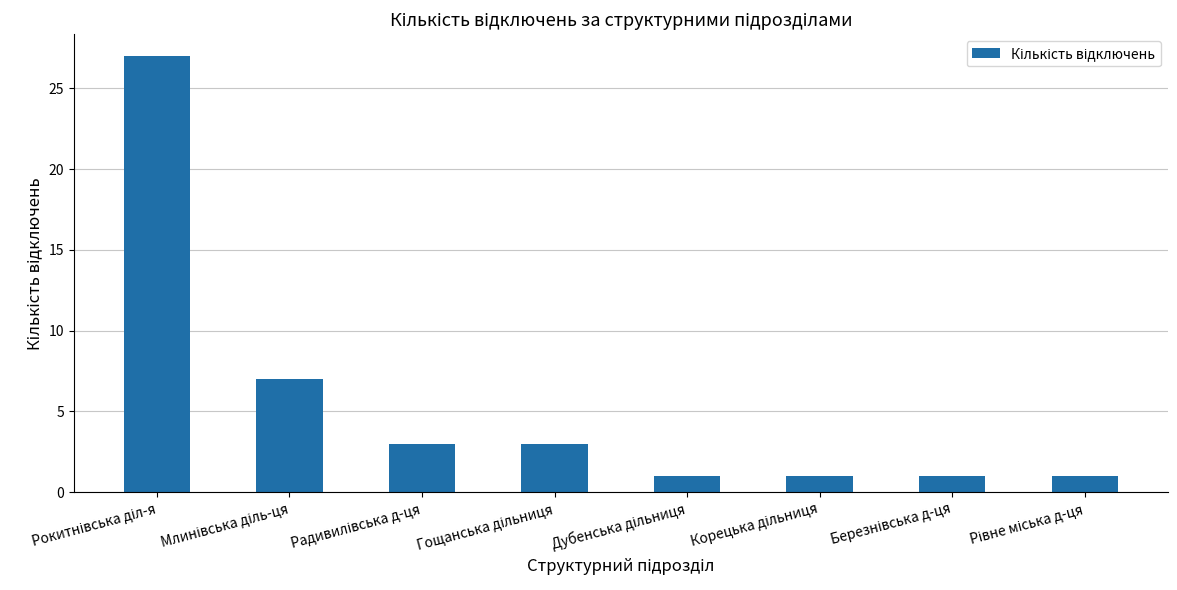

What is the maximum value shown in the chart?

27